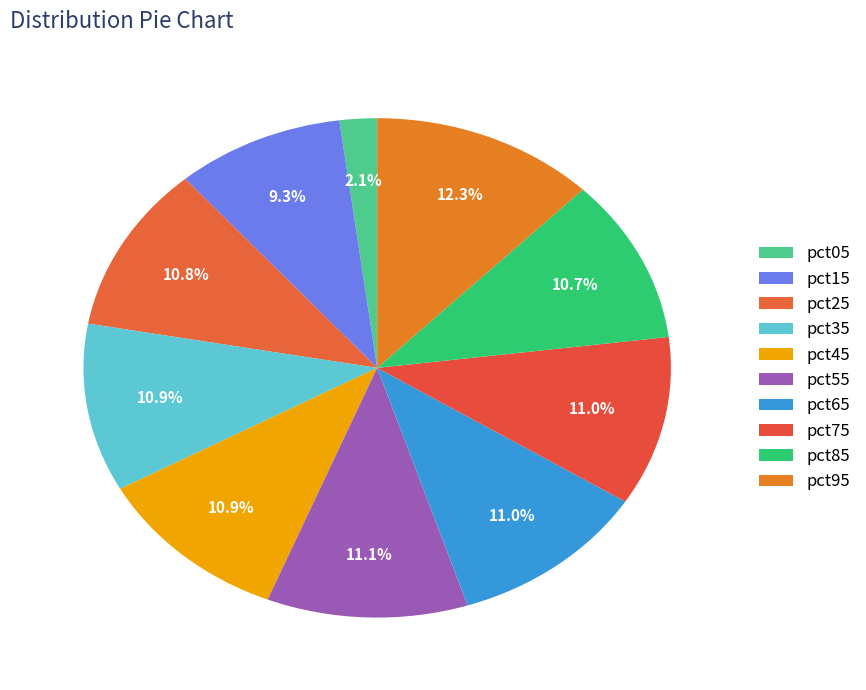

To the nearest percent, what is the difference between the largest and smallest slice percentages?

10%